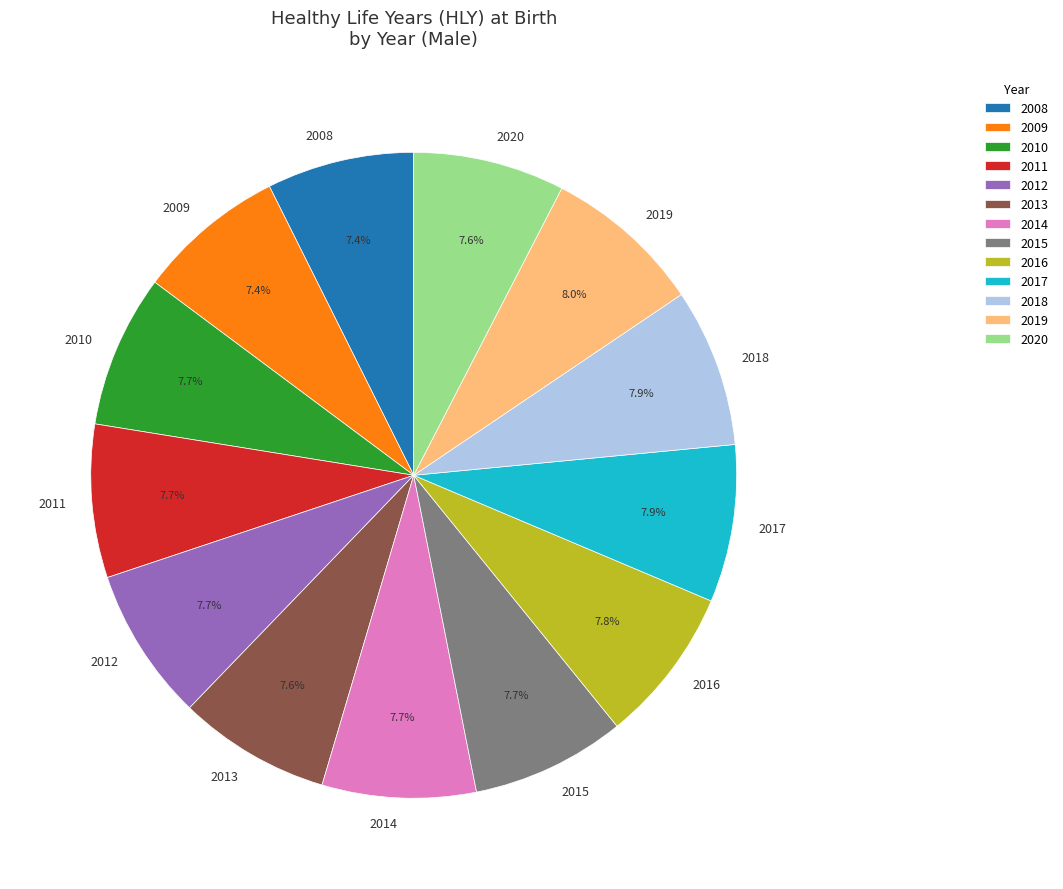

True or false: 2016 accounts for 8% of the total.

True